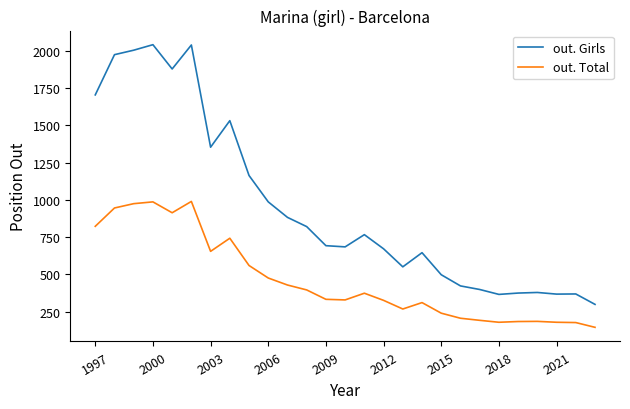

Rank the series by their average value, from lowest to highest.

out. Total, out. Girls